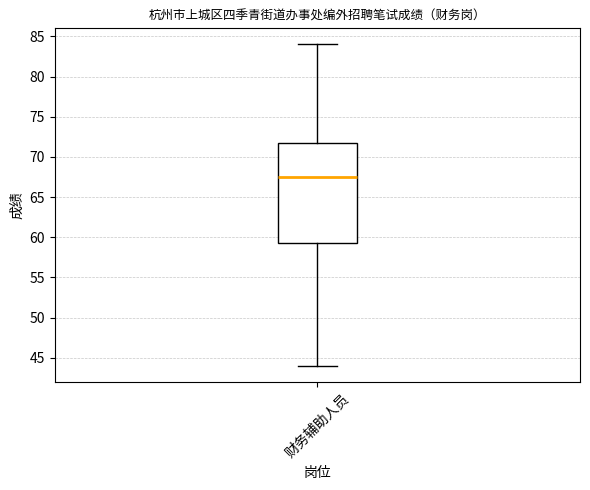

Transcribe this box plot: give where the median line is, the range the box spans, and where the two whiskers end, as read against the y-axis. The values are not printed on the chart, so give them approximately, as read against the axis.

median 67.5, box 59.5 to 72.0, whiskers 44.0 to 84.0